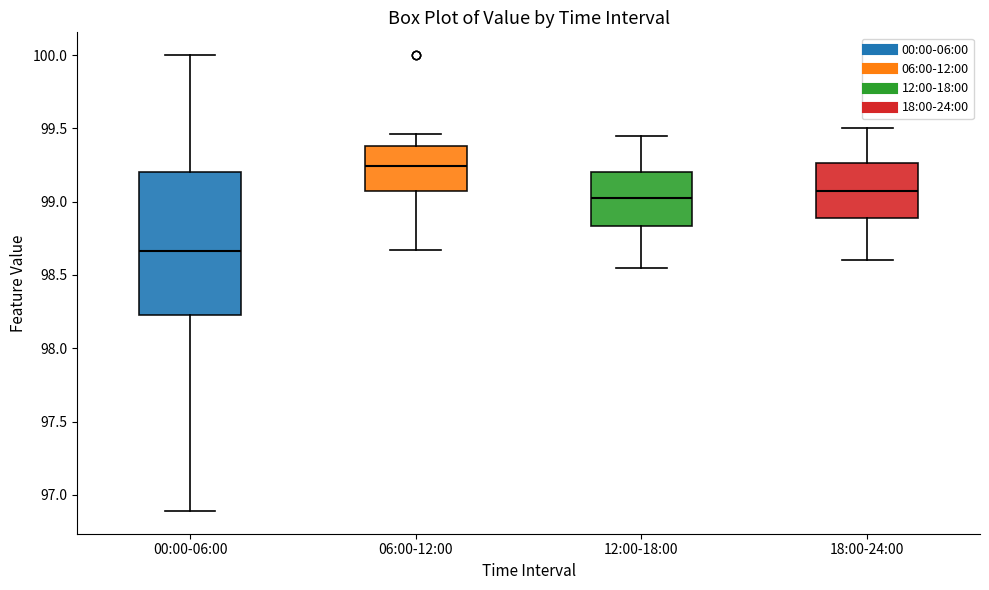

Where does the lower whisker of the box for 00:00-06:00 end on the y-axis? The values are not printed on the chart, so give them approximately, as read against the axis.

96.90